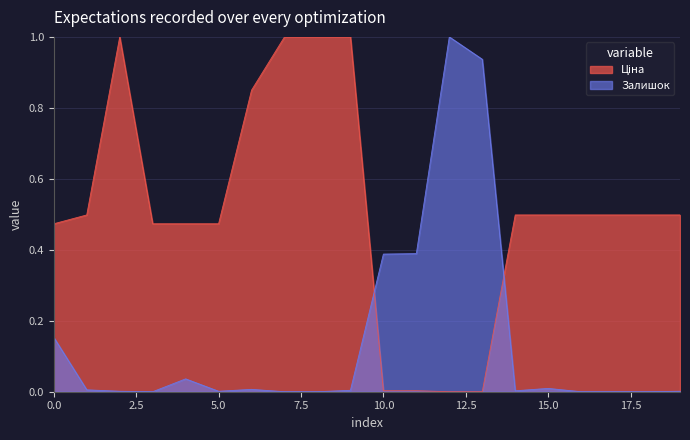

What is the maximum value for Залишок?

1.0